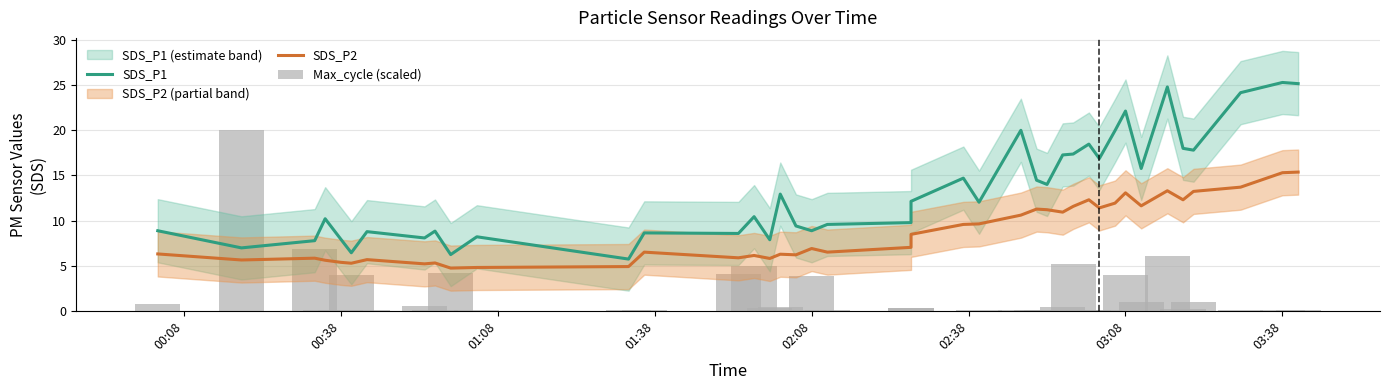

How many data points in SDS_P1 are less than 12?

20